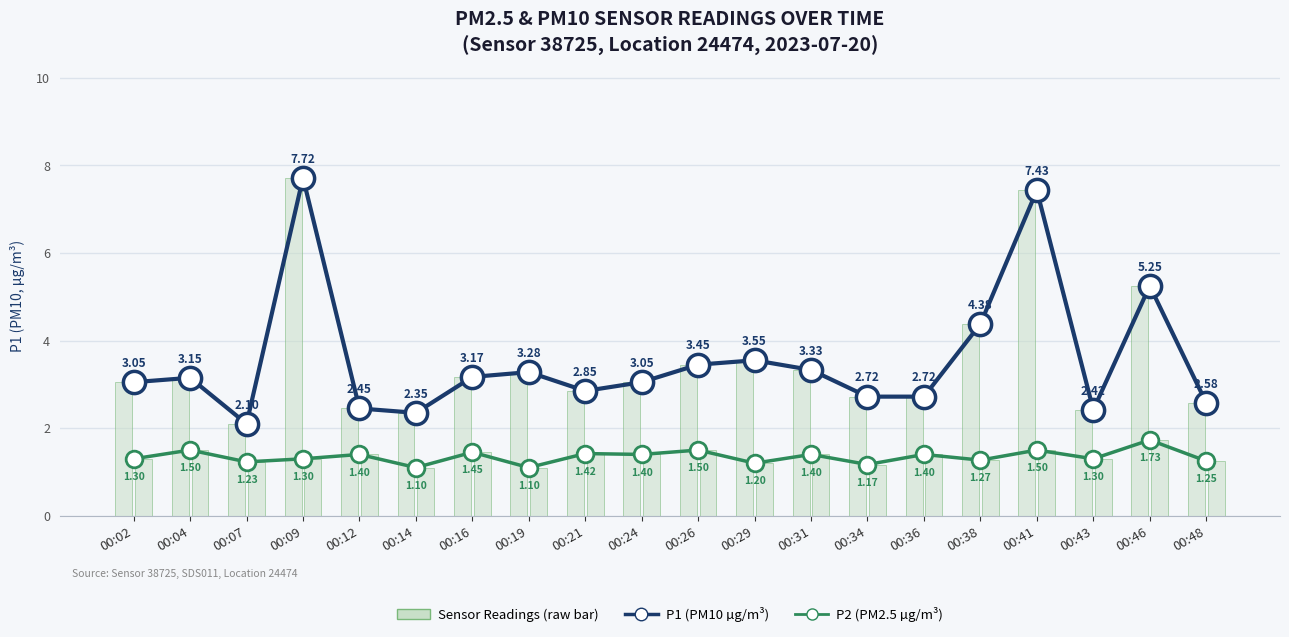

What is the value of the P2 (PM2.5 µg/m³) bar at the 3rd from the left?

1.2